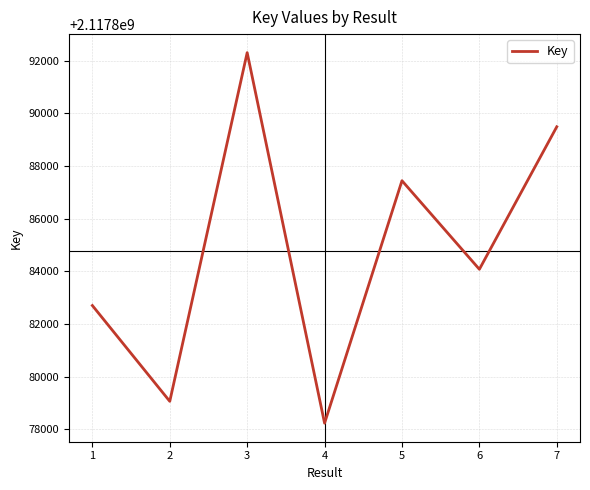

Reading left to right, what are all the values shown in this chart?

1=2117882699	2=2117879060	3=2117892306	4=2117878229	5=2117887441	6=2117884076	7=2117889490